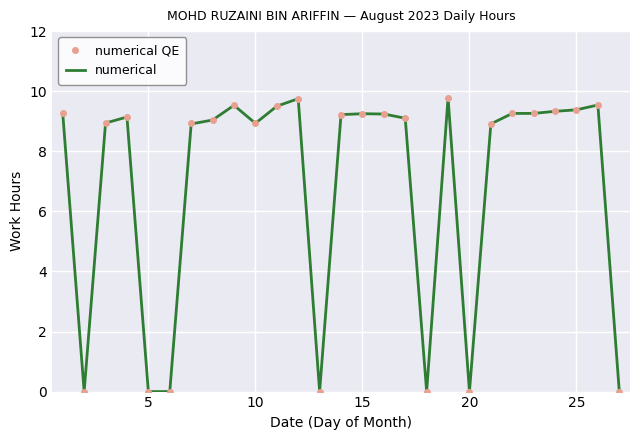

True or false: numerical QE has a value of 0.0 at 5.

True